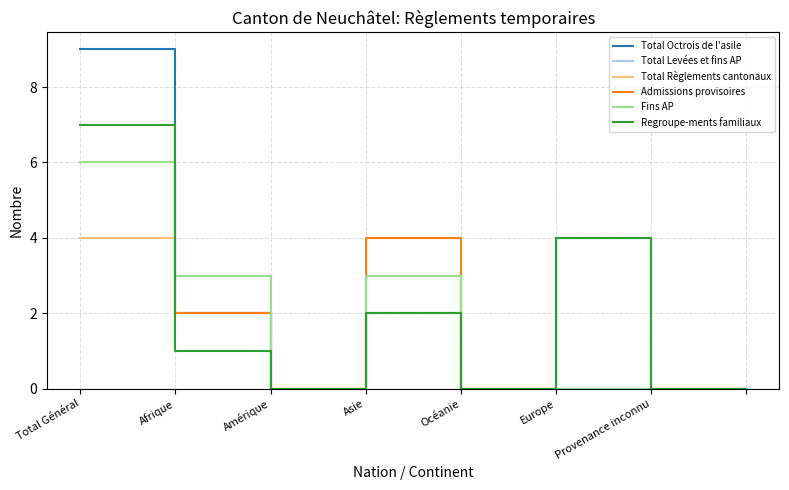

Is this an area chart (filled region under the line)?

No